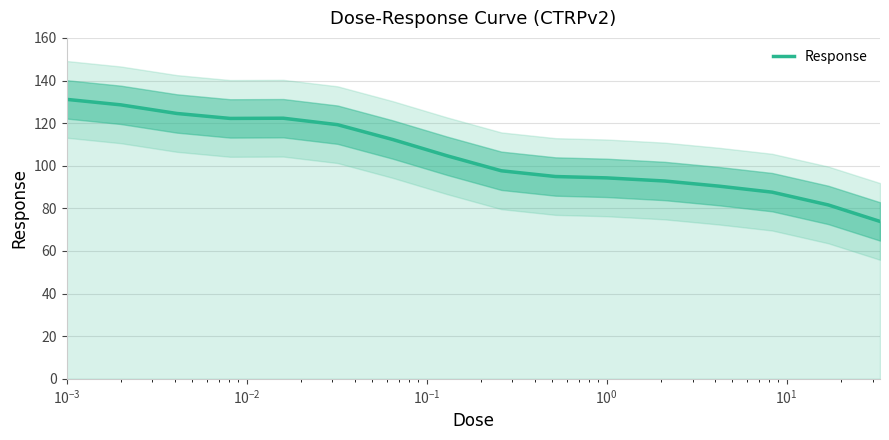

What is the maximum value for Response?

131.2